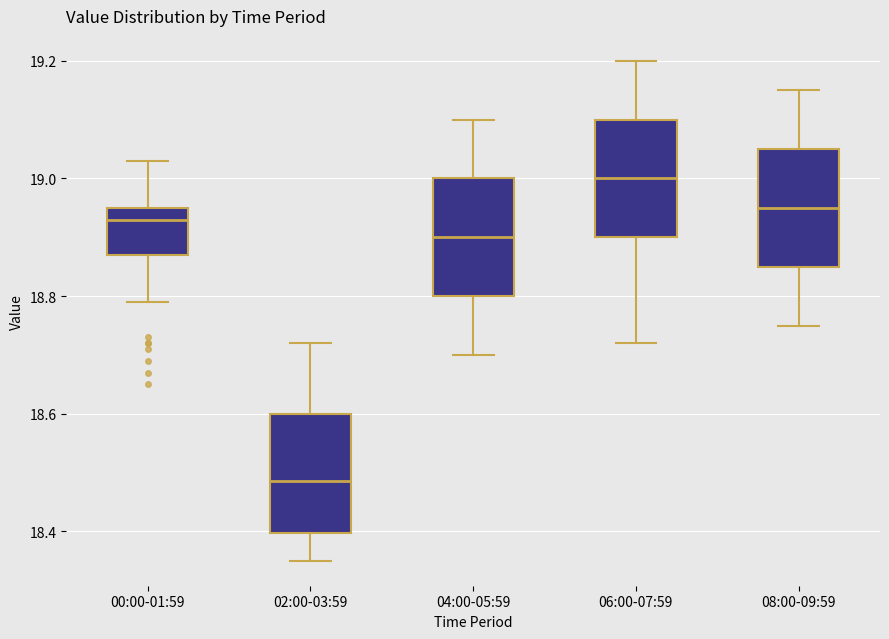

Reading left to right, transcribe this box plot: for each box, give where its median line is, the range the box spans, and where its two whiskers end, as read against the y-axis. The values are not printed on the chart, so give them approximately, as read against the axis.

00:00-01:59: median 18.94, box 18.88 to 18.96, whiskers 18.80 to 19.04
02:00-03:59: median 18.48, box 18.40 to 18.60, whiskers 18.36 to 18.72
04:00-05:59: median 18.90, box 18.80 to 19.00, whiskers 18.70 to 19.10
06:00-07:59: median 19.00, box 18.90 to 19.10, whiskers 18.72 to 19.20
08:00-09:59: median 18.96, box 18.86 to 19.06, whiskers 18.76 to 19.16